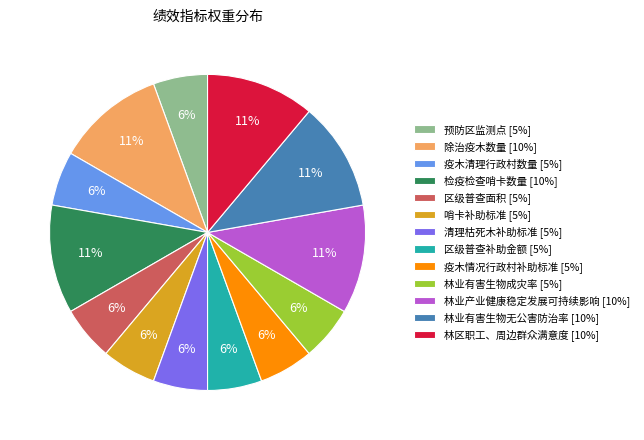

Which has a higher value, 区级普查面积 [5%] or 林业有害生物无公害防治率 [10%]?

林业有害生物无公害防治率 [10%]